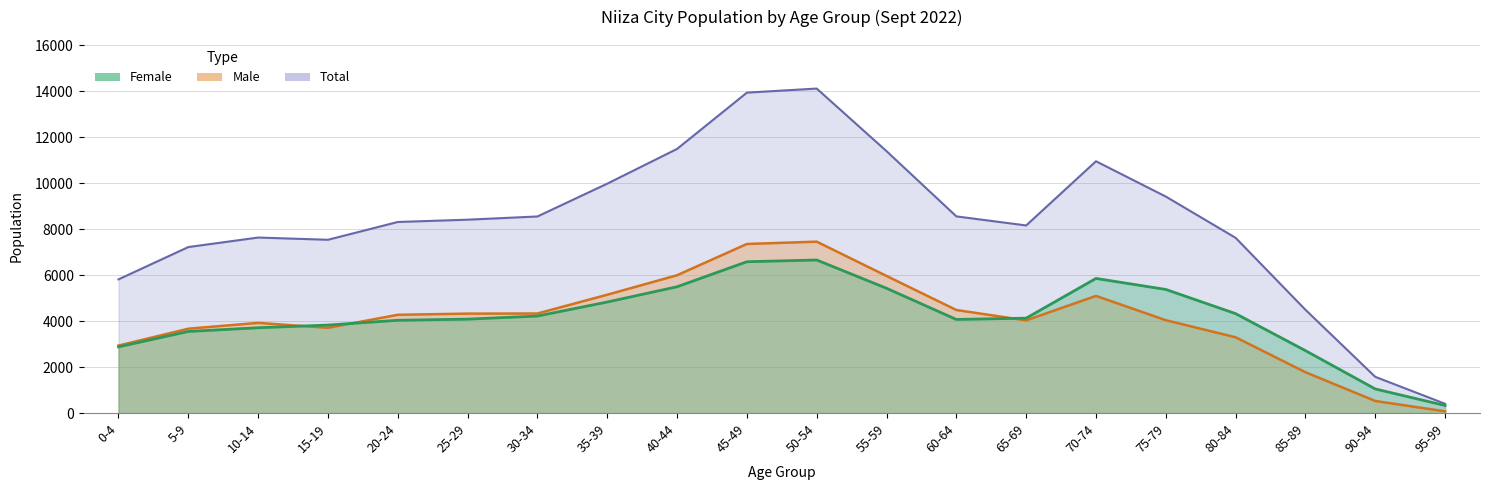

True or false: Female has a value of 4234 at 0-4.

False